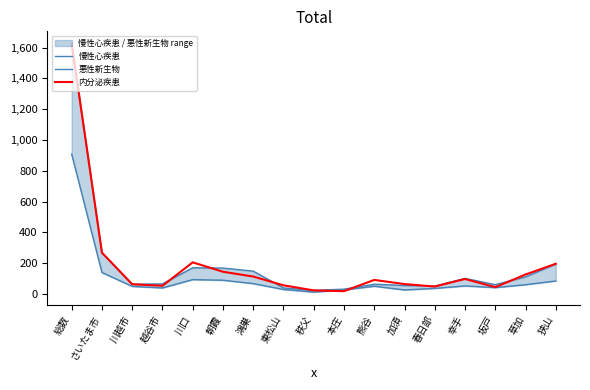

At 狭山, list the series in order from smallest to largest.

悪性新生物, 慢性心疾患, 内分泌疾患